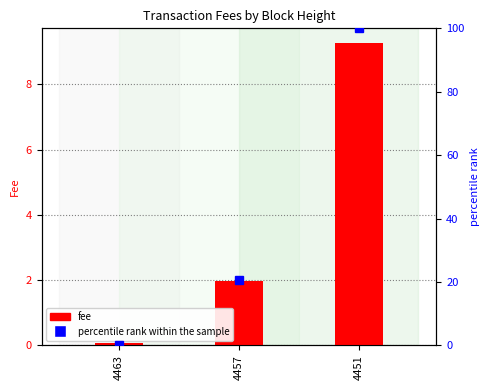

What is the difference between the maximum and minimum values in the percentile rank within the sample series?

100.0